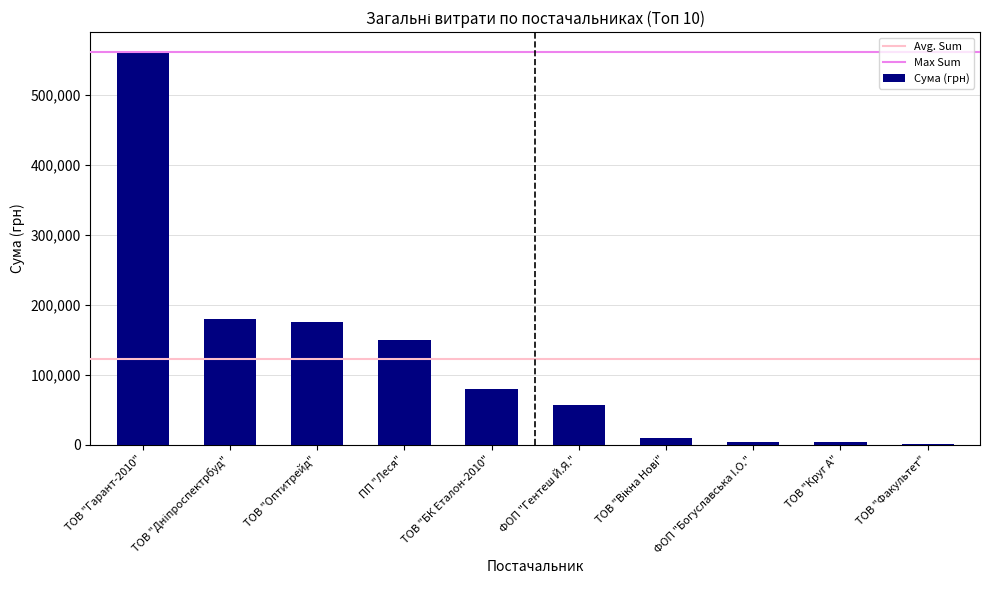

Which has a higher value, ТОВ "Круг А" or ФОП "Гентеш Й.Я."?

ФОП "Гентеш Й.Я."